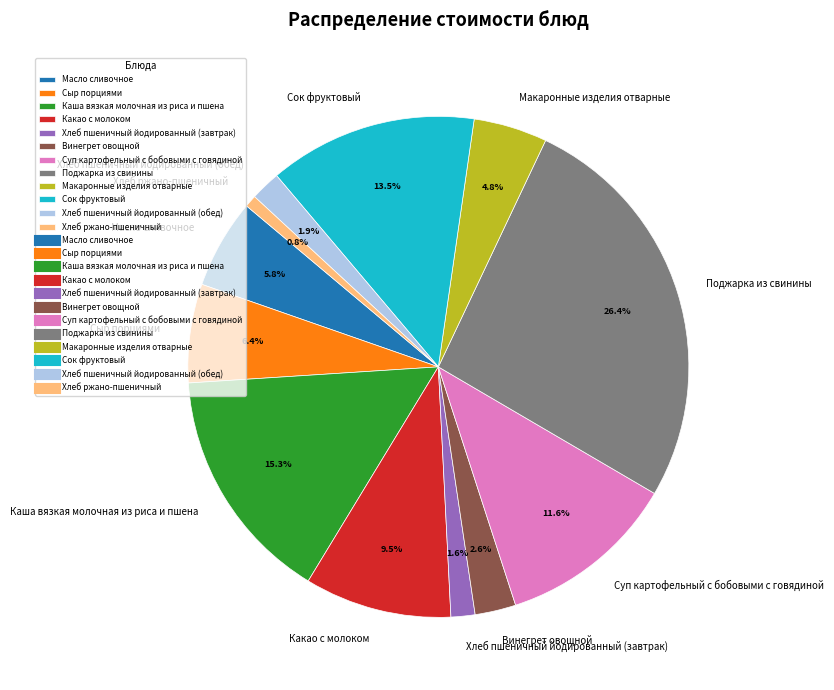

Approximately how many times larger is the value at Какао с молоком compared to Сок фруктовый?

0.7